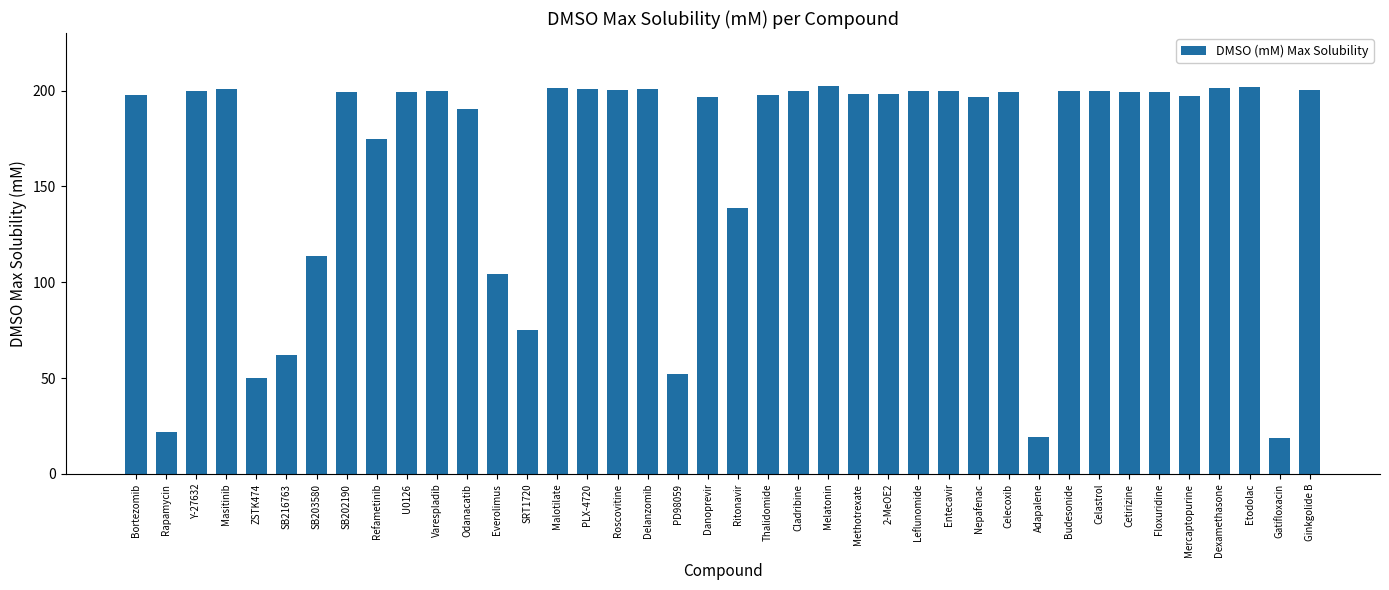

What is the difference between the maximum and minimum values?

183.7